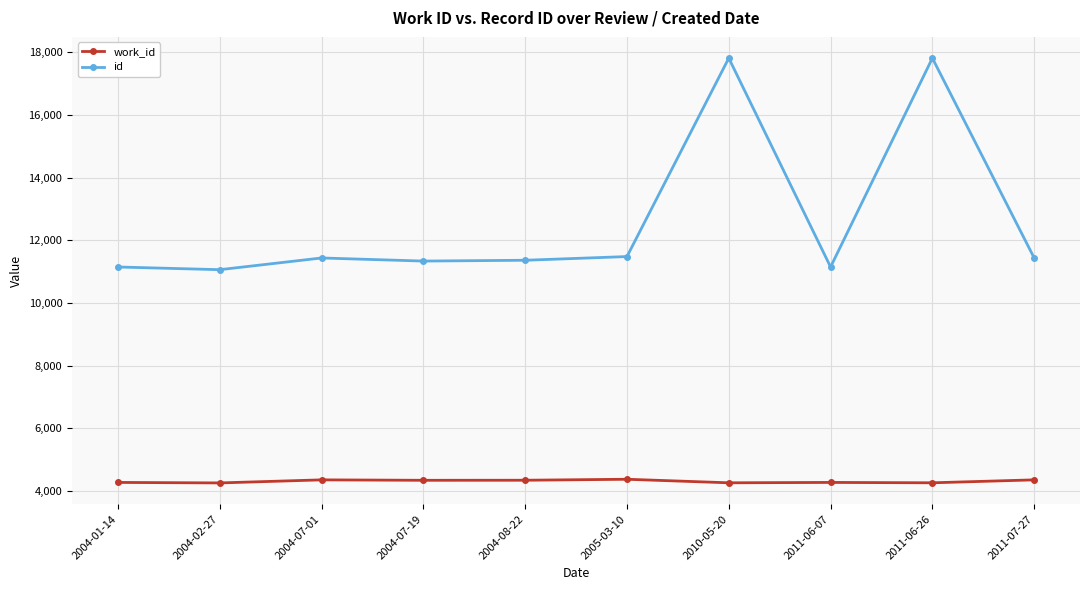

True or false: id and work_id intersect in this chart.

False